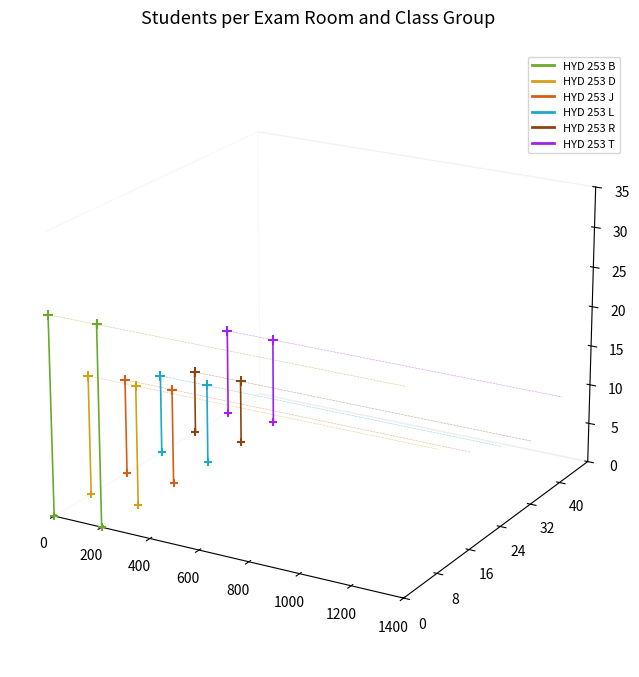

What are all the series names shown in the legend?

HYD 253 B, HYD 253 D, HYD 253 J, HYD 253 L, HYD 253 R, HYD 253 T